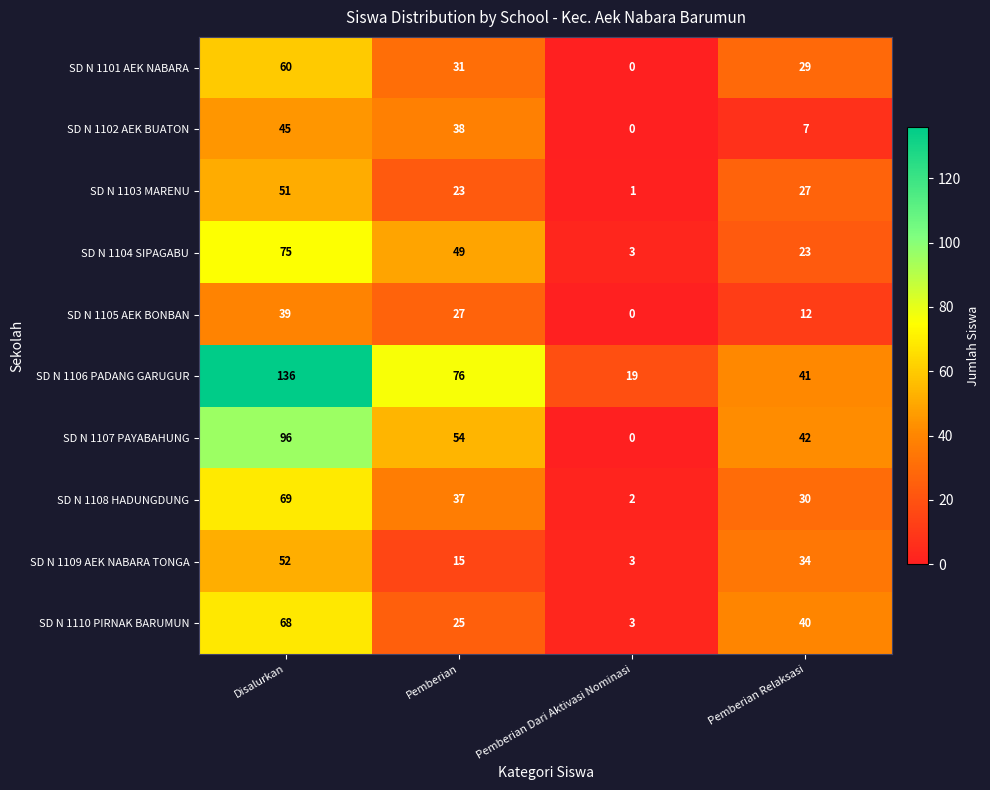

How many distinct data groups are displayed?

10